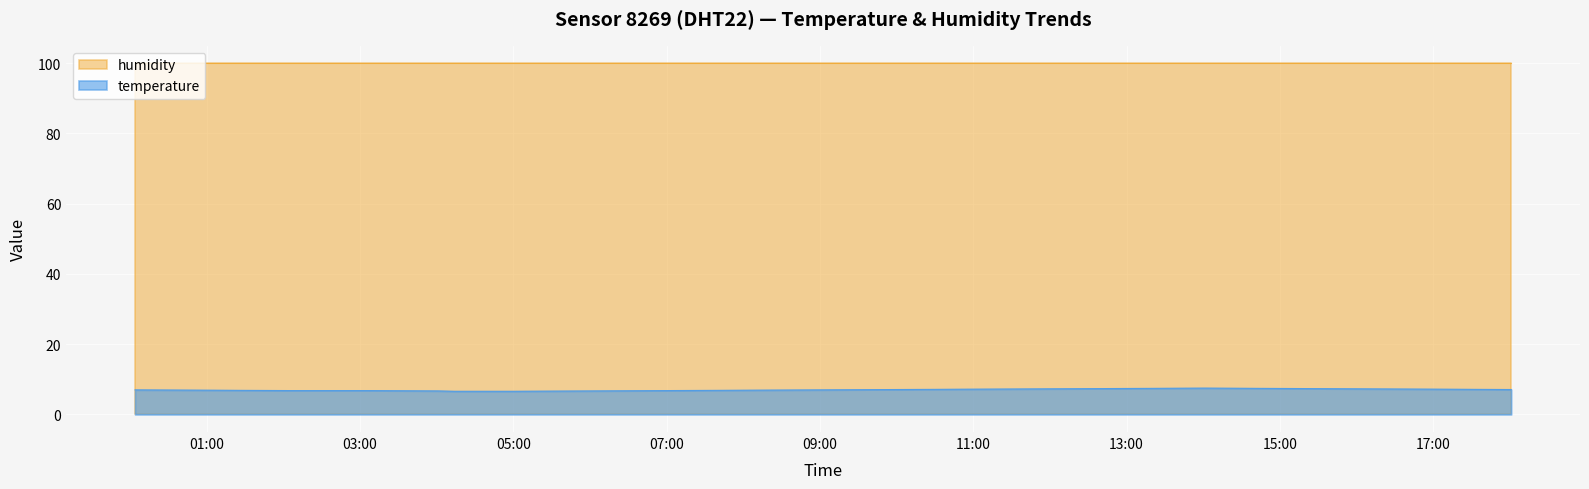

True or false: temperature and humidity cross at least once.

False